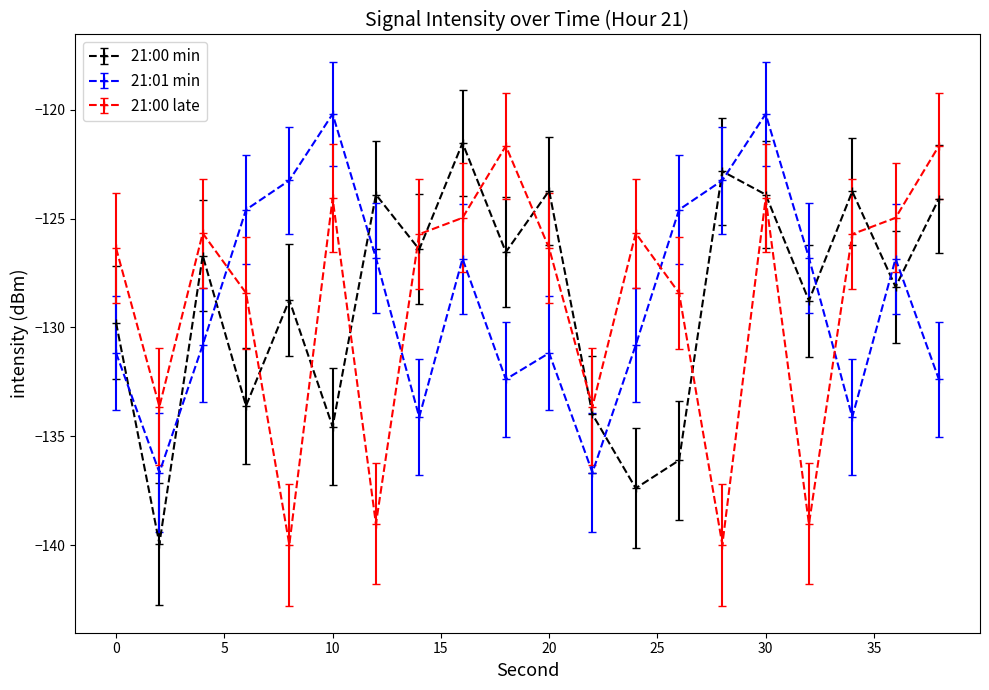

What is the highest value of the 21:01 min series?

-120.2